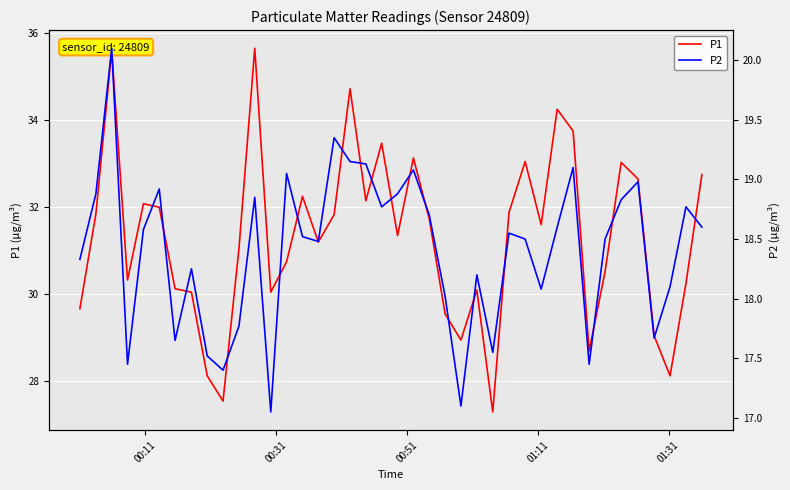

What is the minimum value for P1?

27.3